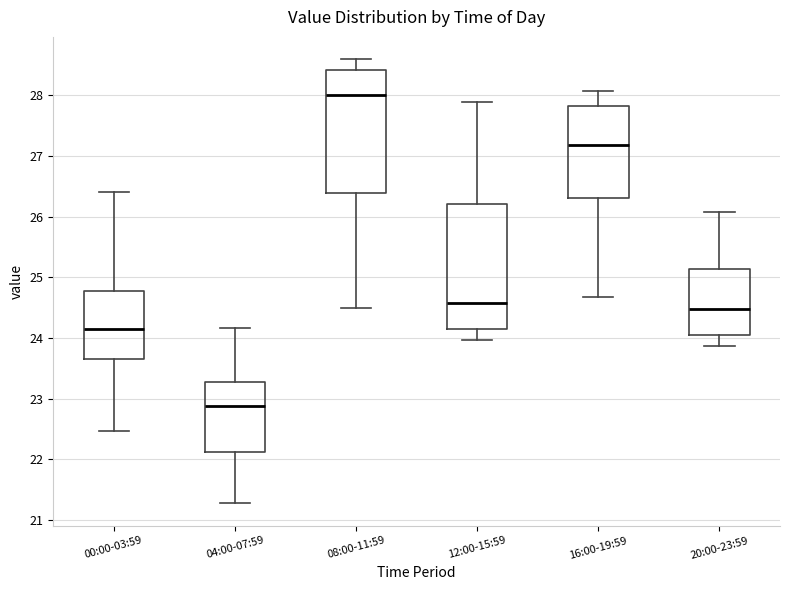

Where does the median line of the box for 16:00-19:59 sit on the y-axis? The values are not printed on the chart, so give them approximately, as read against the axis.

27.2